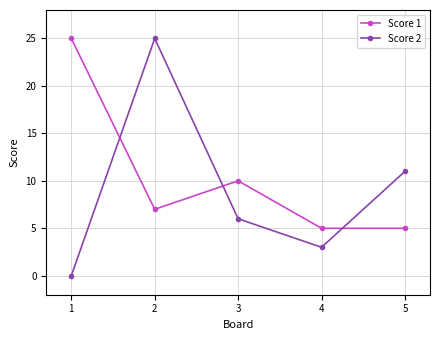

At 1, list the series in order from largest to smallest.

Score 1, Score 2